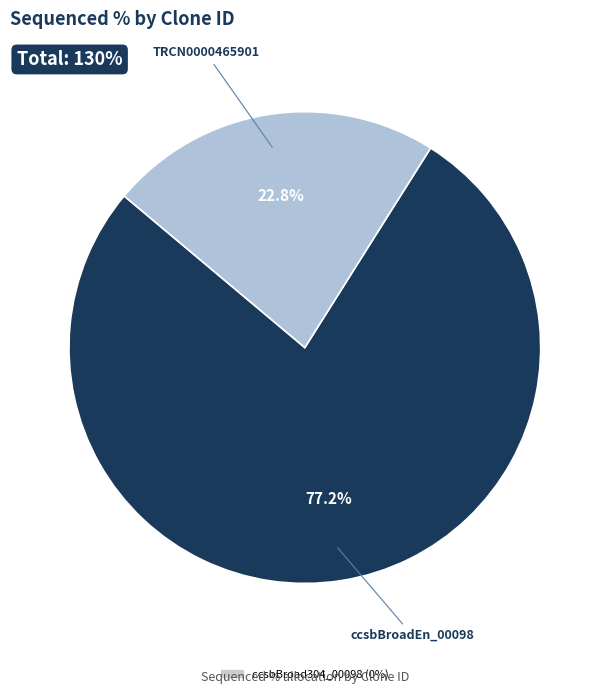

Does any single category account for the majority?

Yes